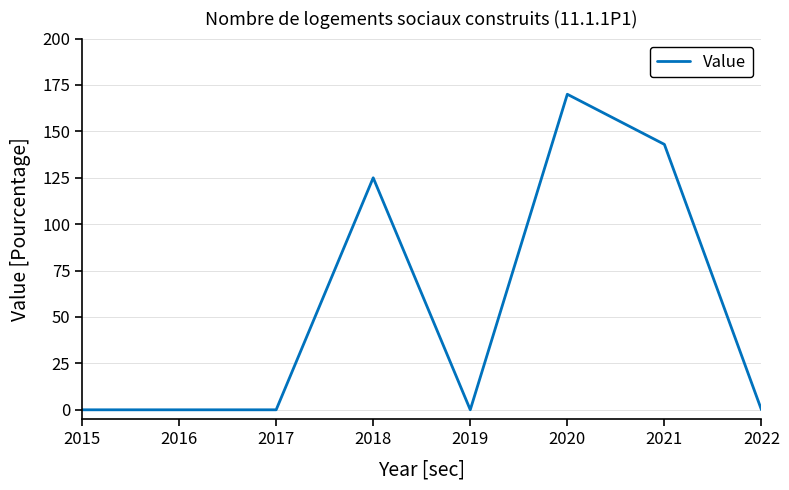

True or false: there are more than 1 points higher than both neighbors.

True